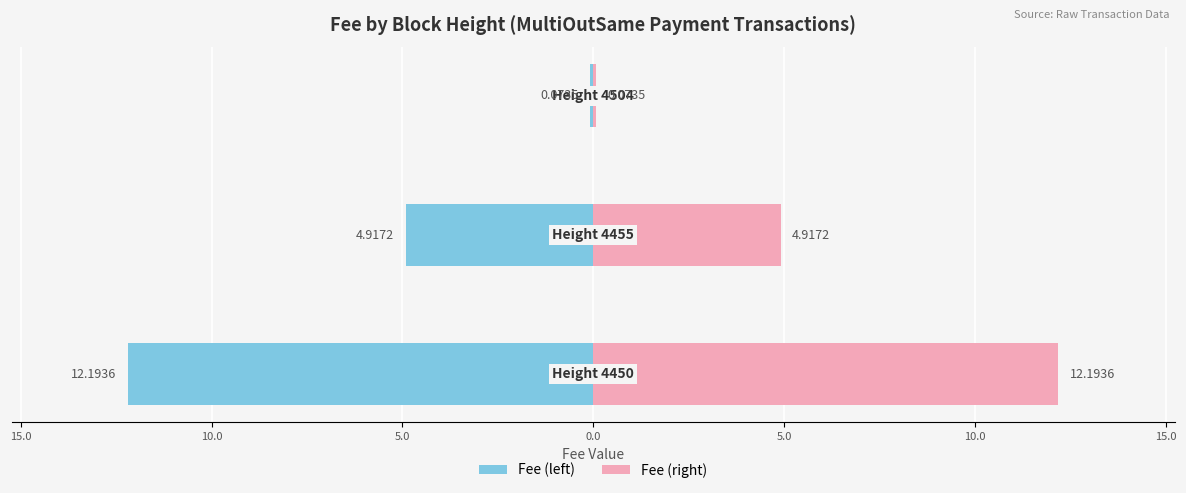

How many groups of bars are there?

3